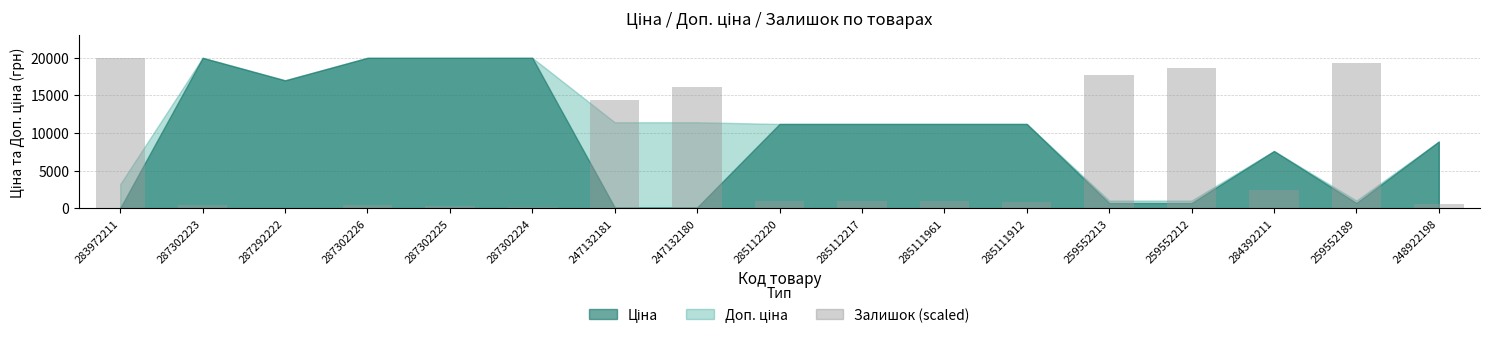

Where is the data nearest to the value 10009?

247132181